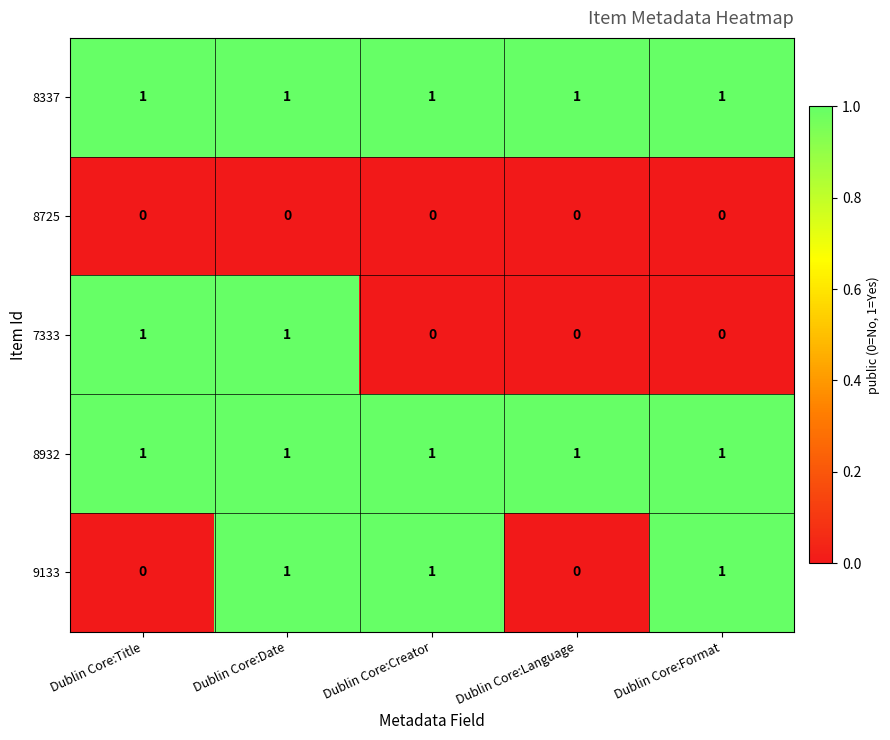

Is it true that 8337 equals 0 at Dublin Core:Language?

False